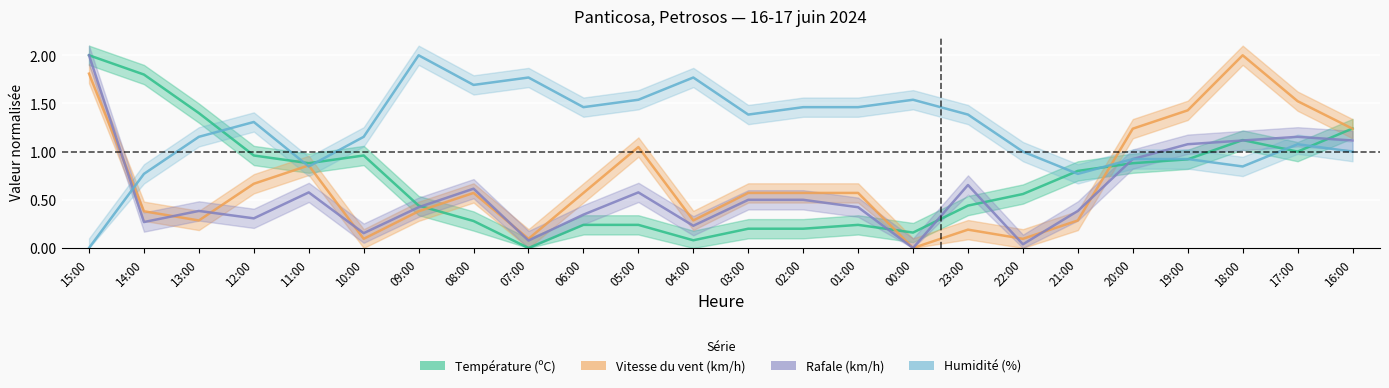

The Vitesse du vent (km/h) series shows 0.3 at 02:00. True or false?

False